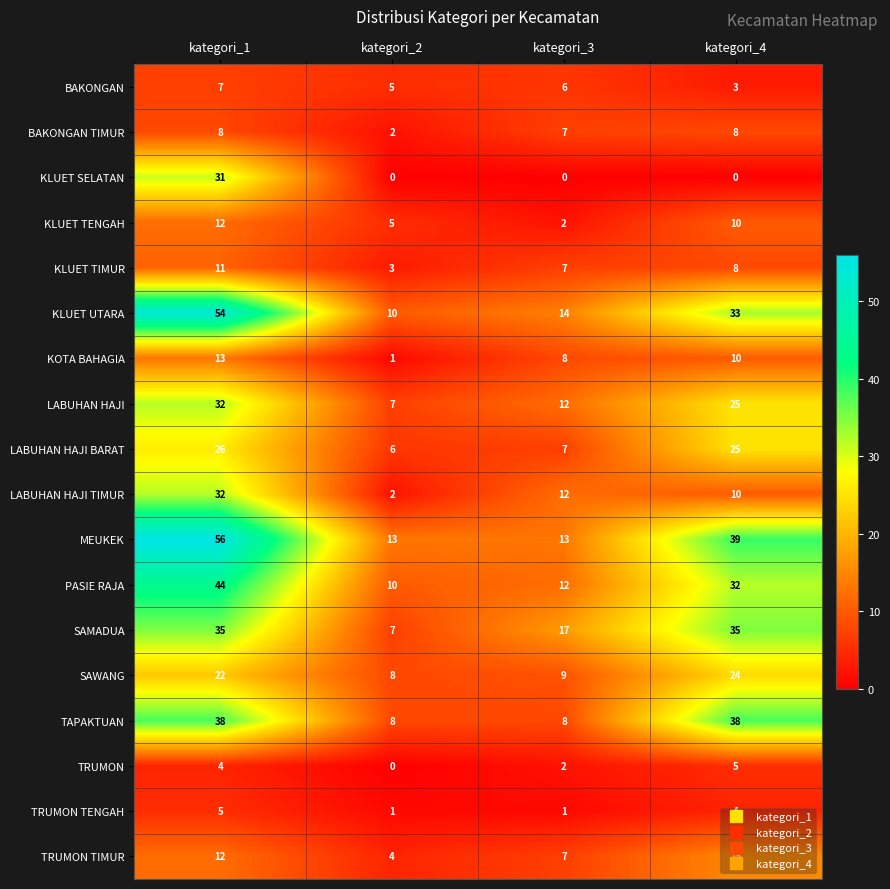

What is the total value across all series at kategori_1?

442